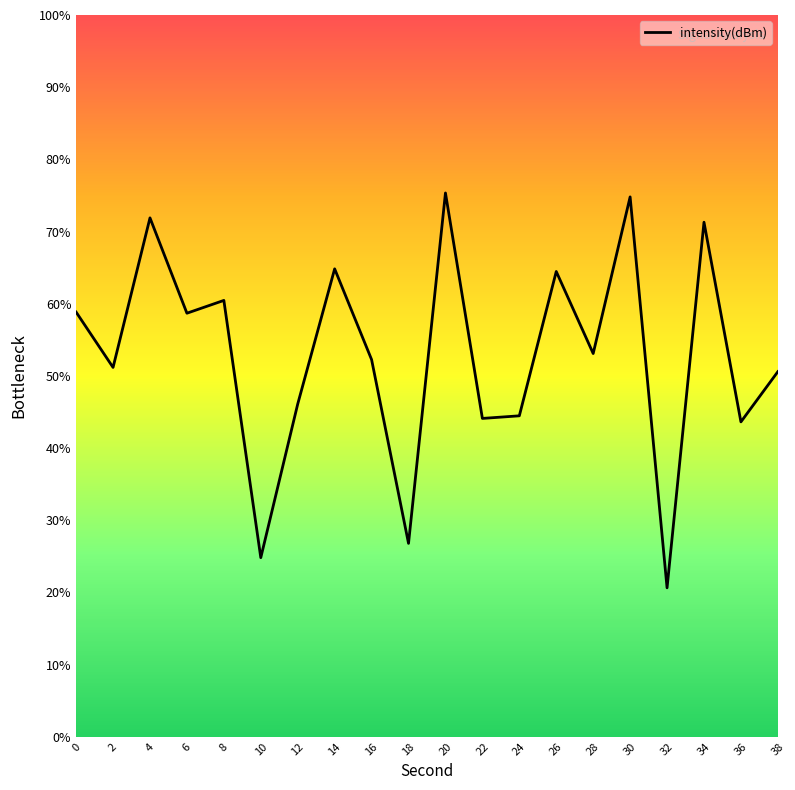

What is the minimum value shown in the chart?

20.6